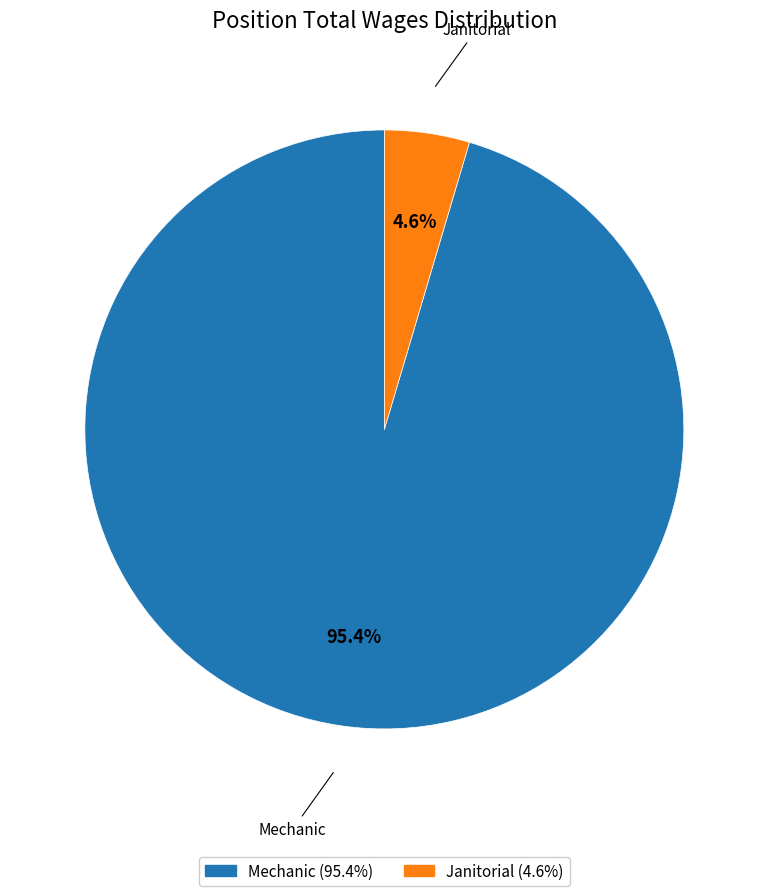

Is it true that Mechanic is 88% of the pie?

False